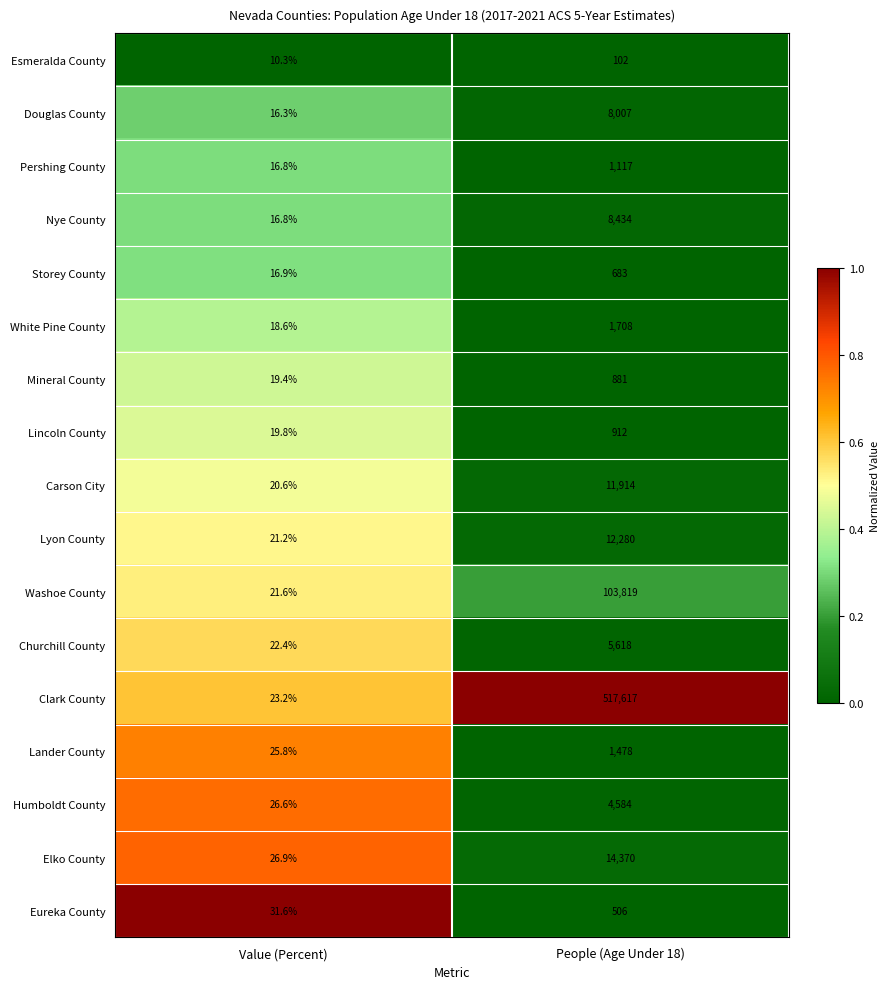

Which label corresponds to the largest value in the chart?

People (Age Under 18)